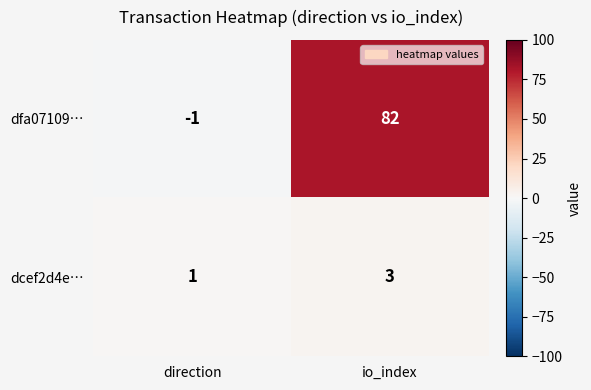

At which label is dcef2d4e… closest to 2?

direction